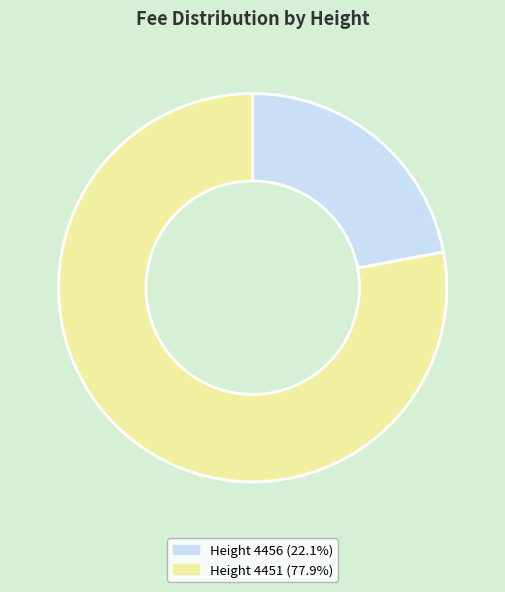

Is the sum of Height 4456 (22.1%) and Height 4451 (77.9%) greater than half?

Yes